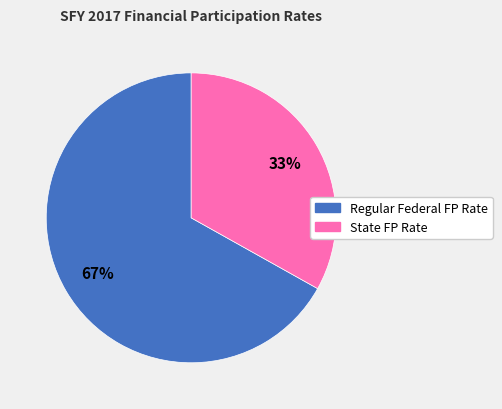

To the nearest percent, what is the difference between the largest and smallest slice percentages?

34%